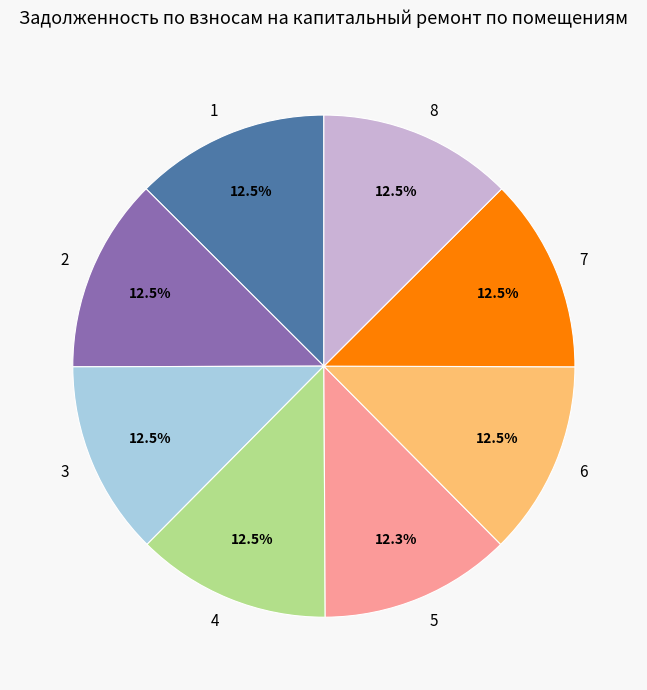

What percentage is NOT represented by 4?

87.5%